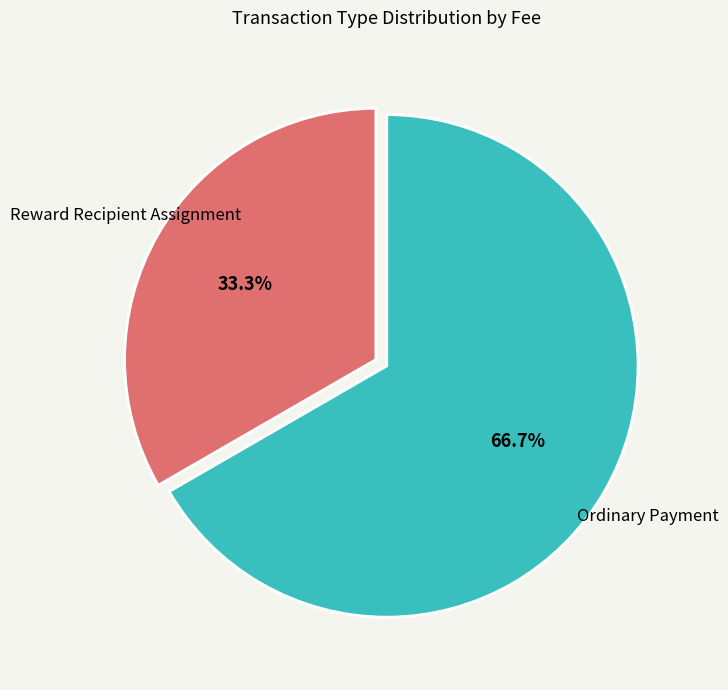

How many slices are in this pie chart?

2